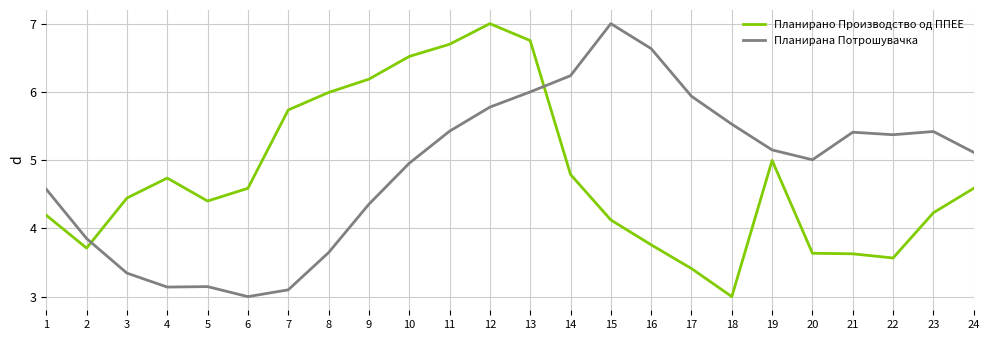

Does the chart have visible grid lines?

Yes